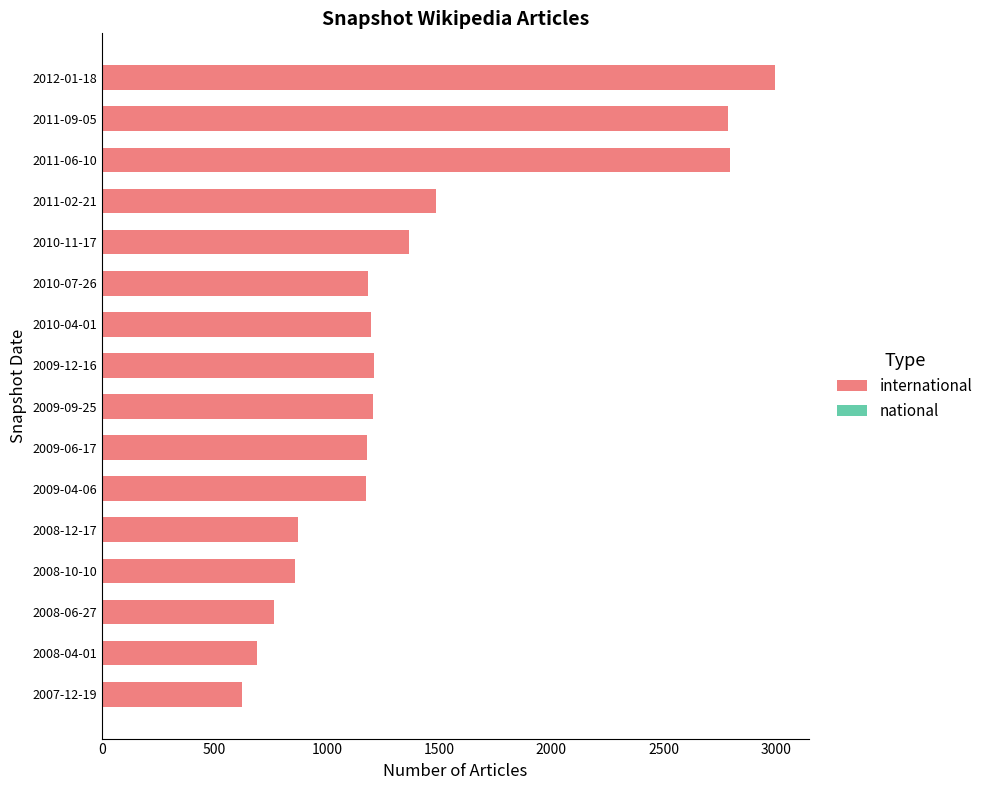

What is the difference between the second highest and minimum values in the international series?

2174.0